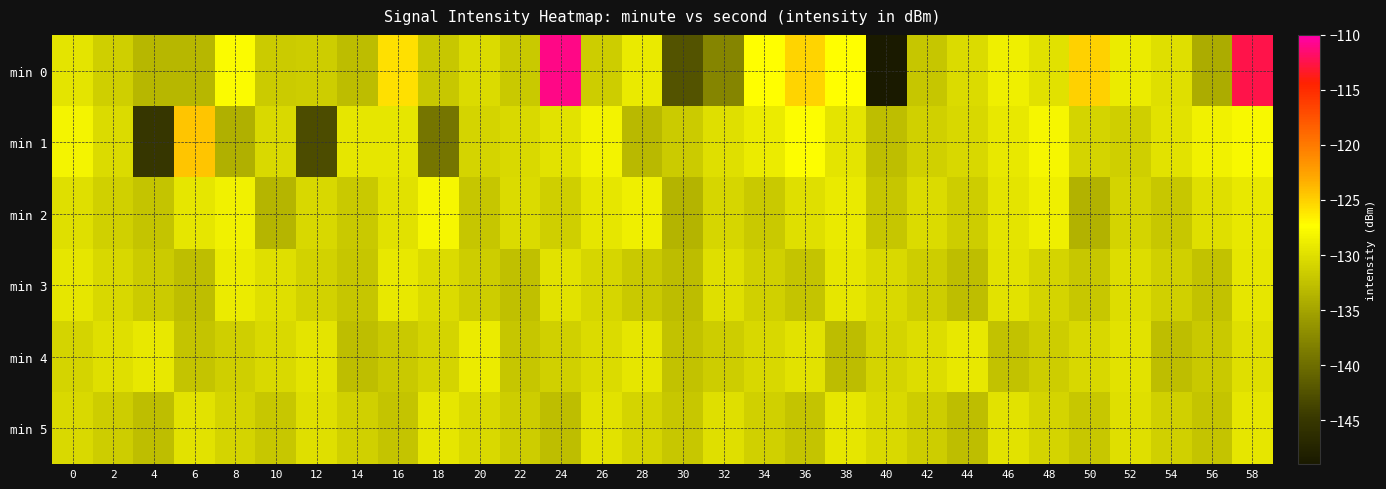

What is the total value across all series at 24?

-765.7